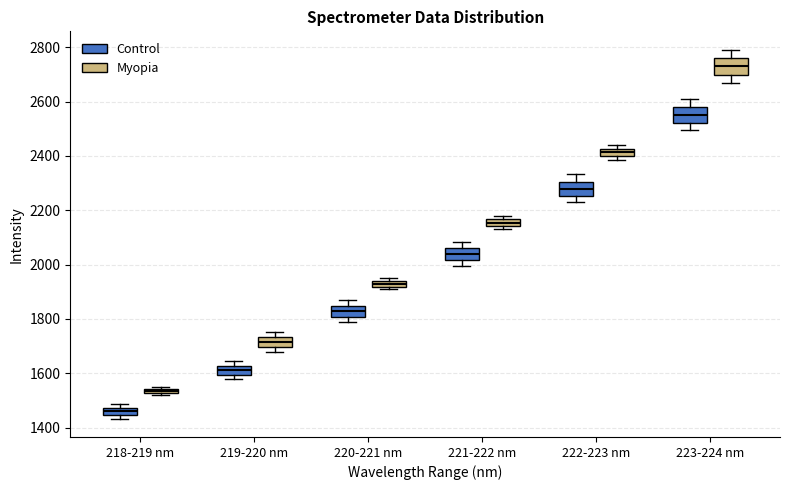

Which box's median line is the lowest?

218-219 nm (Control)